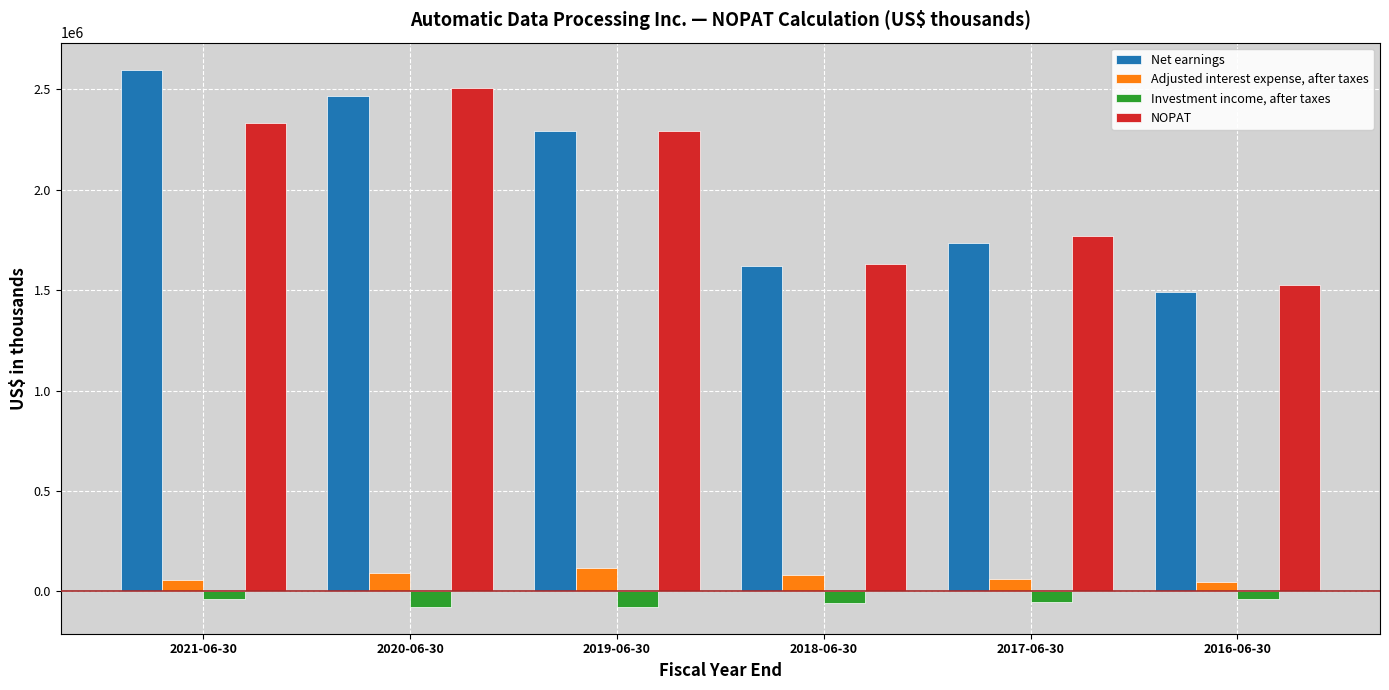

How many data points in Investment income, after taxes are above -51285?

2